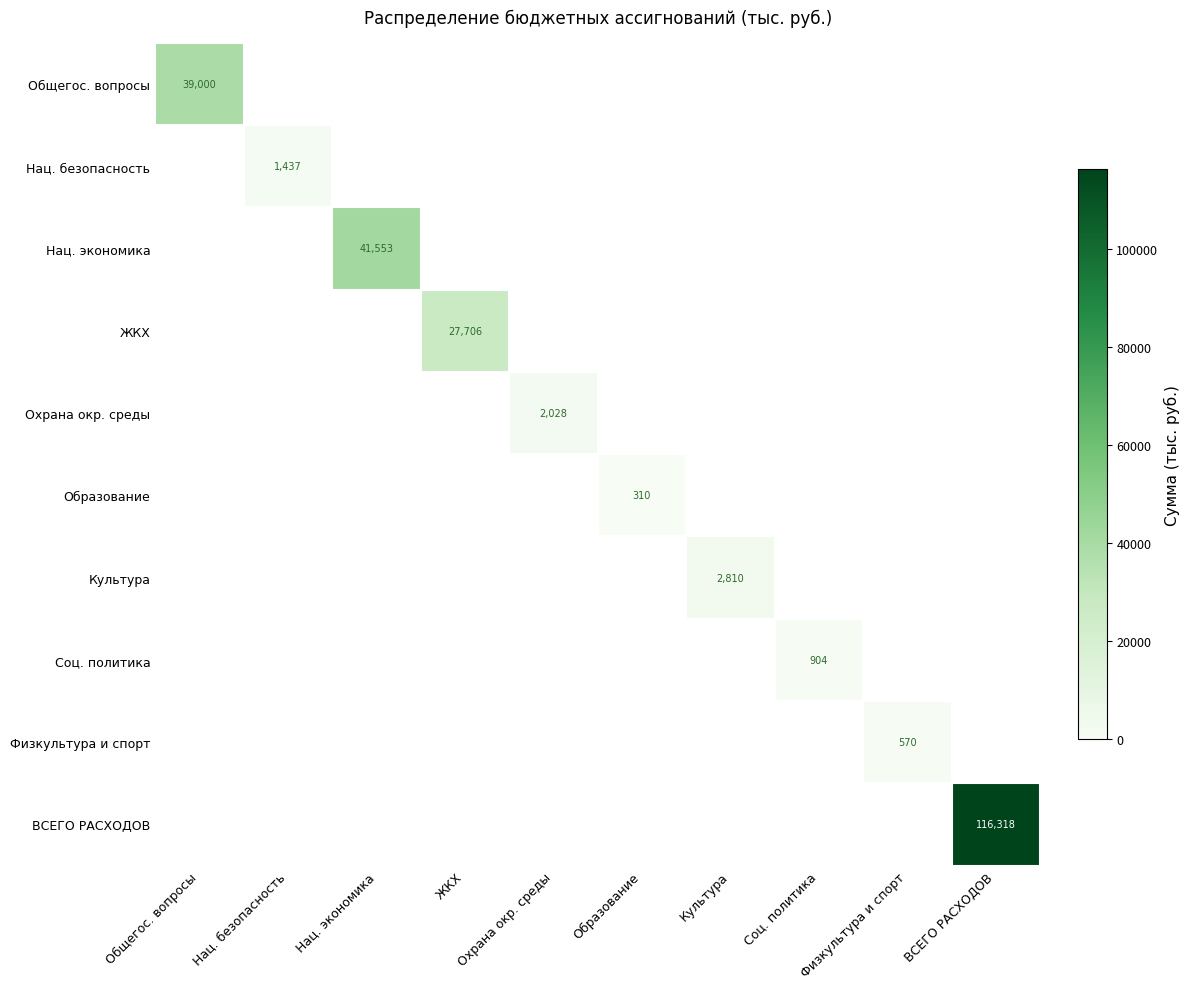

Is it true that Нац. экономика equals 41553 at Нац. экономика?

True